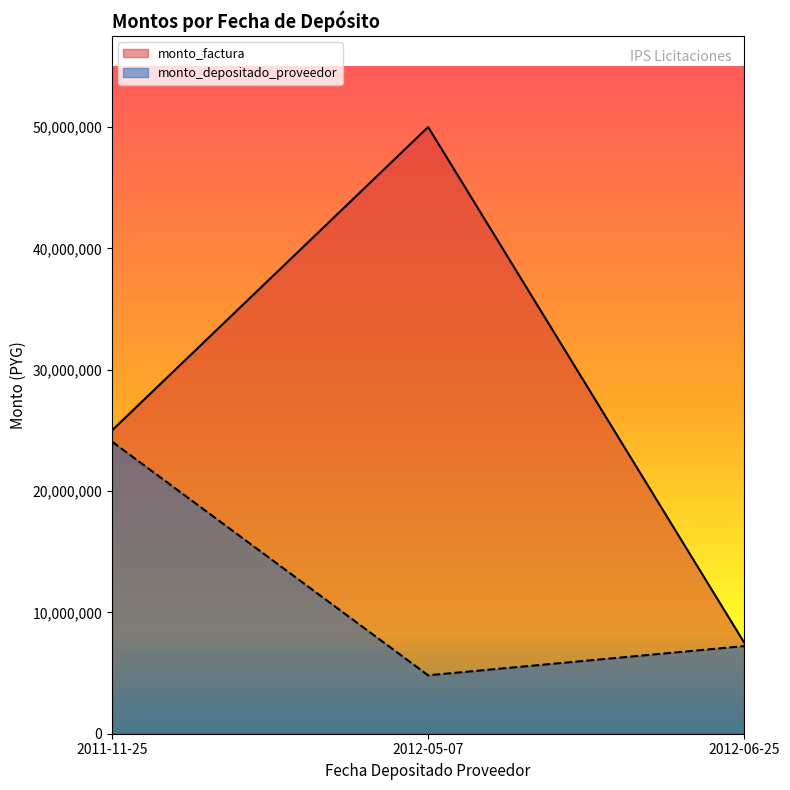

What is the difference between the monto_depositado_proveedor values at 2011-11-25 and 2012-05-07?

19258668